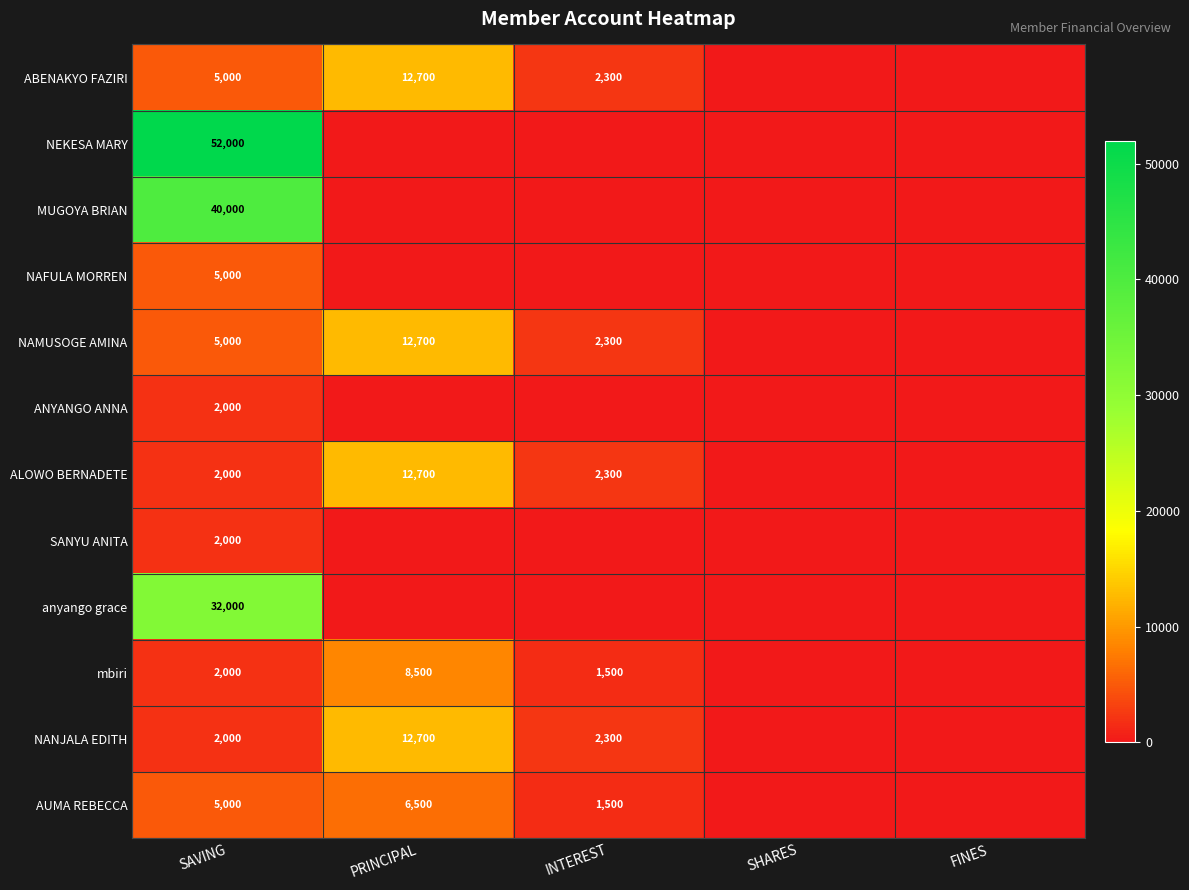

What is the total value across all series at SAVING?

154000